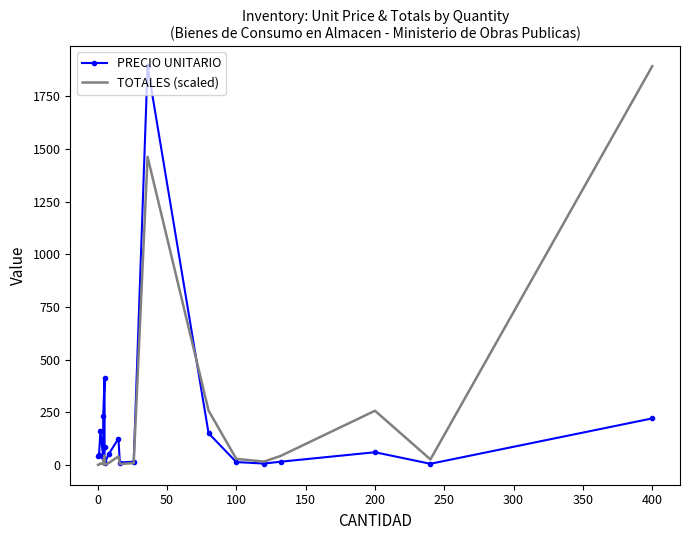

What is the smallest value displayed?

0.2